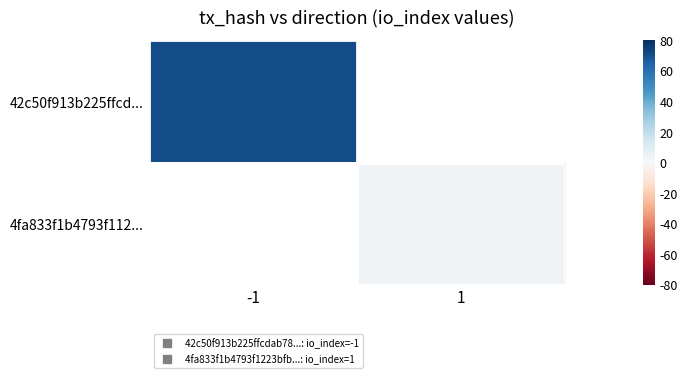

Which series has the largest range (max minus min)?

42c50f913b225ffcd...